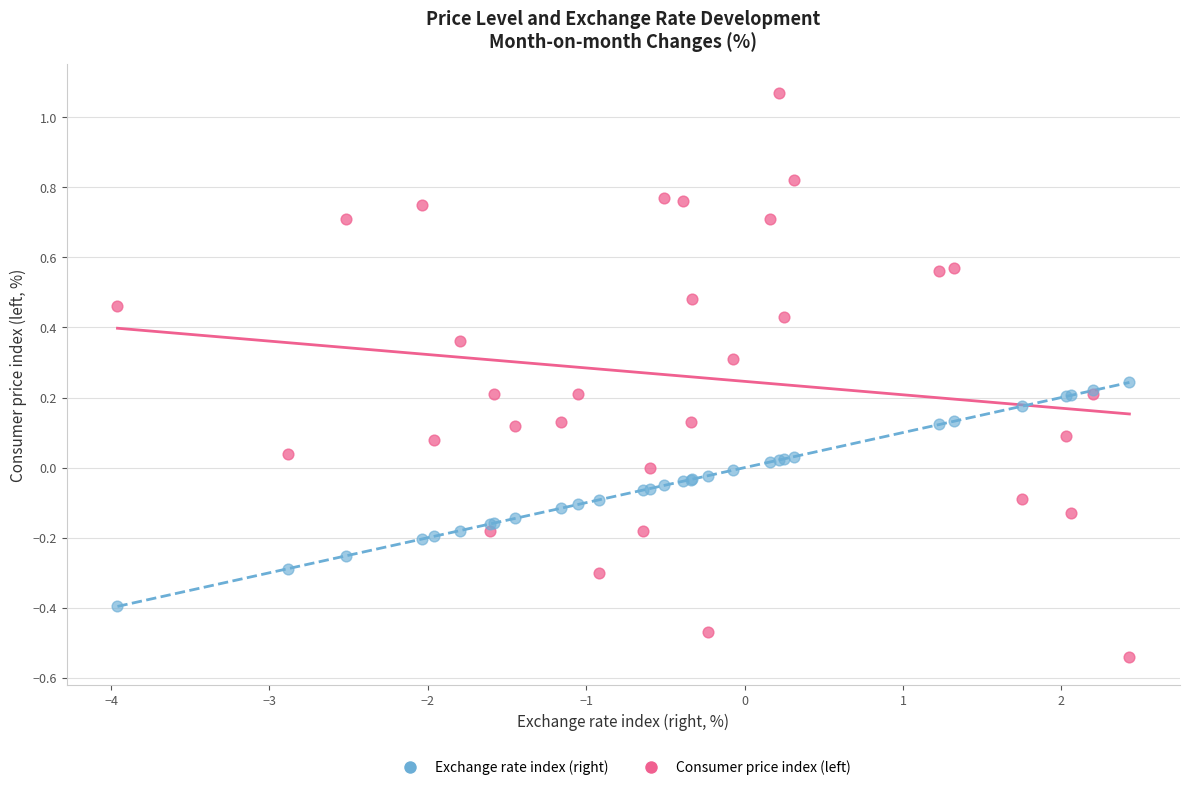

What are all the series names shown in the legend?

Exchange rate index (right), Consumer price index (left)